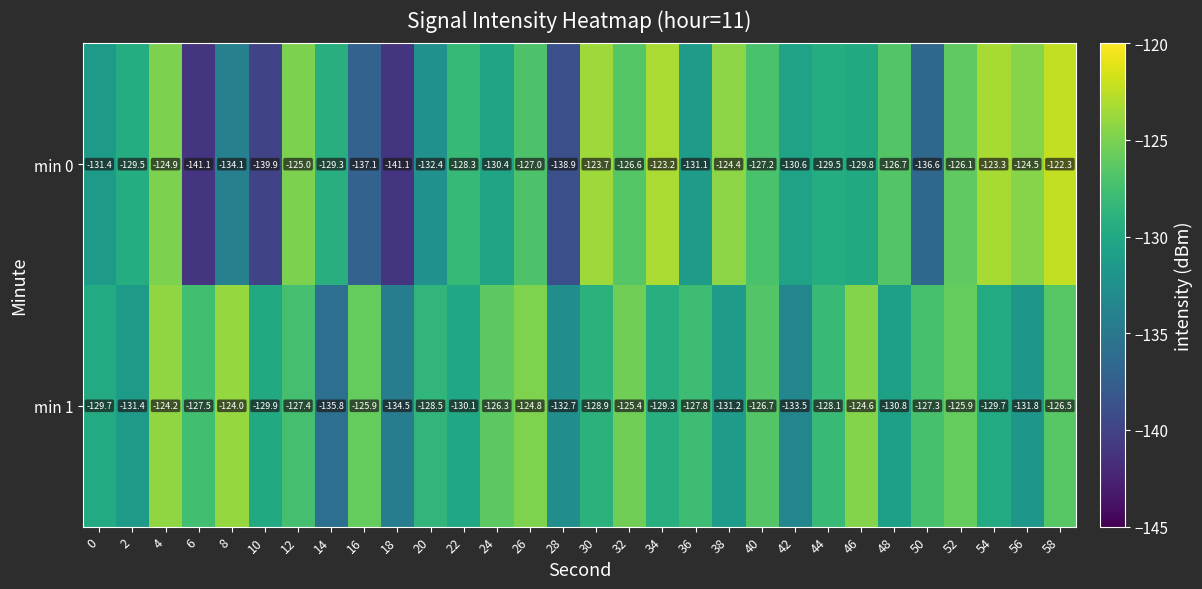

The min 1 series shows -125.9 at 16. True or false?

True